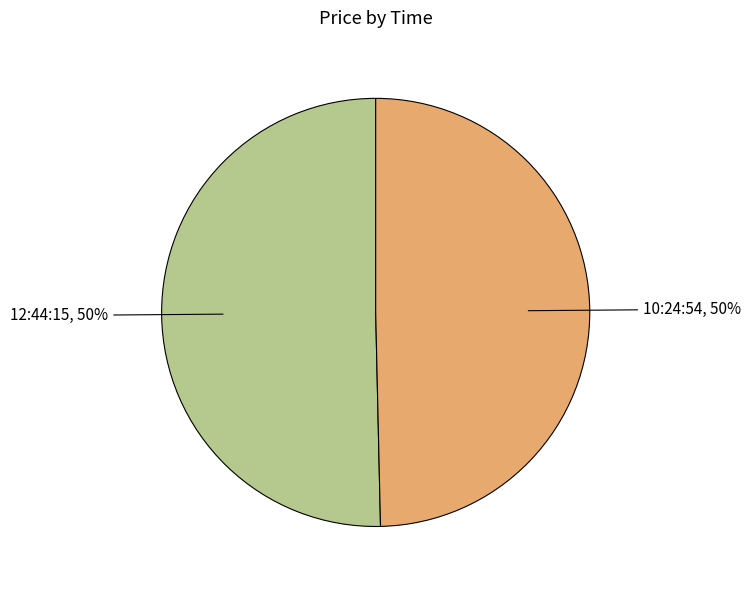

How many slices are in this pie chart?

2